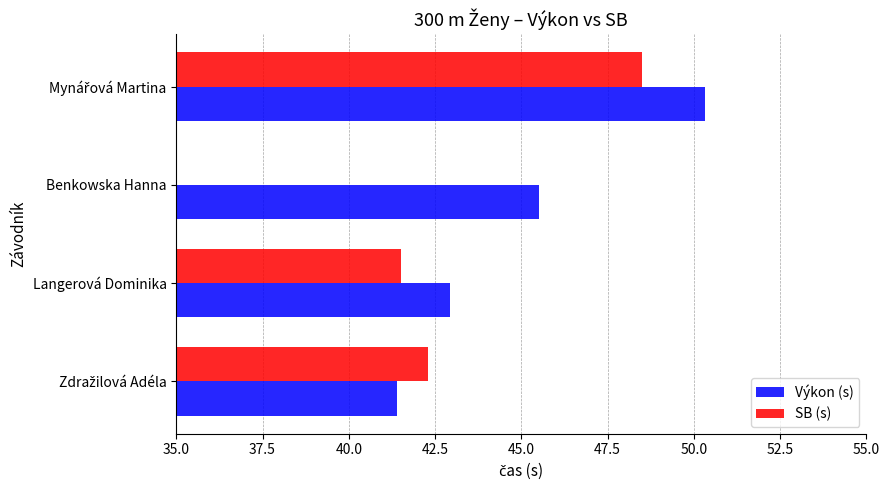

List the series in order of their peak value, highest first.

Výkon (s), SB (s)